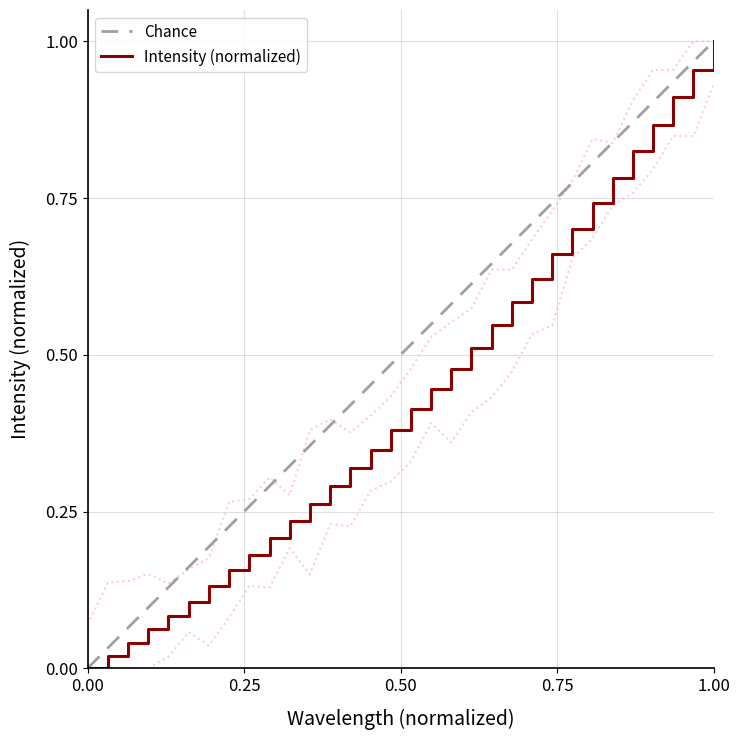

Count the number of values greater than 0.

31